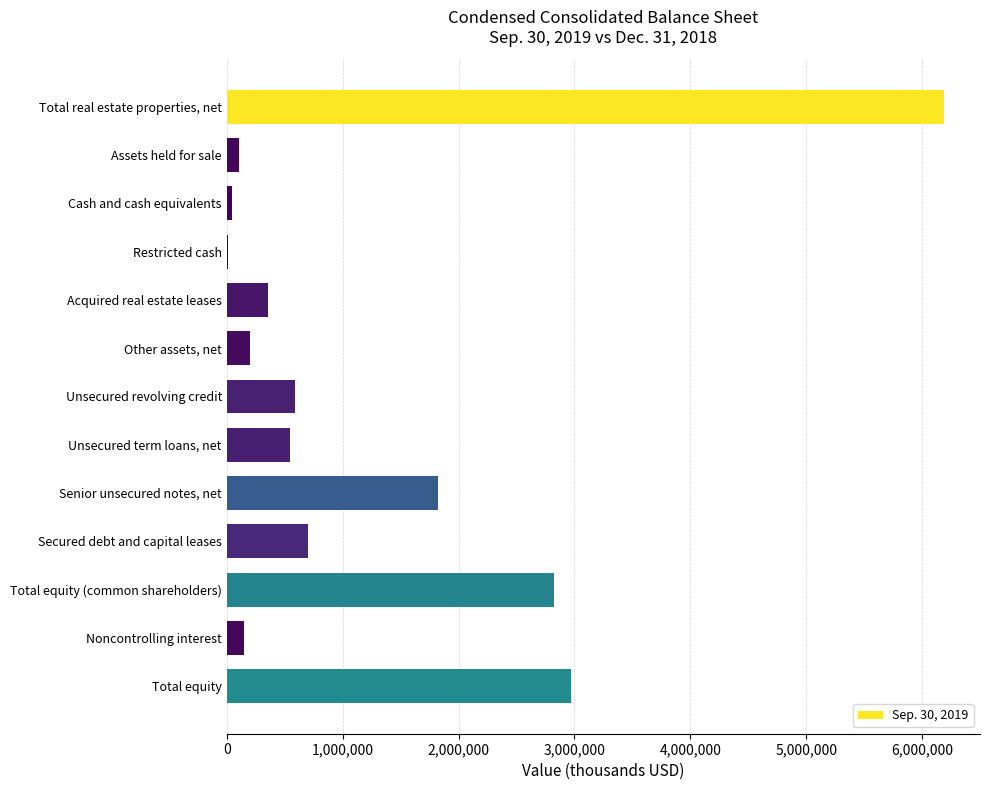

The chart shows a value of 4618645 at Total equity (common shareholders). True or false?

False